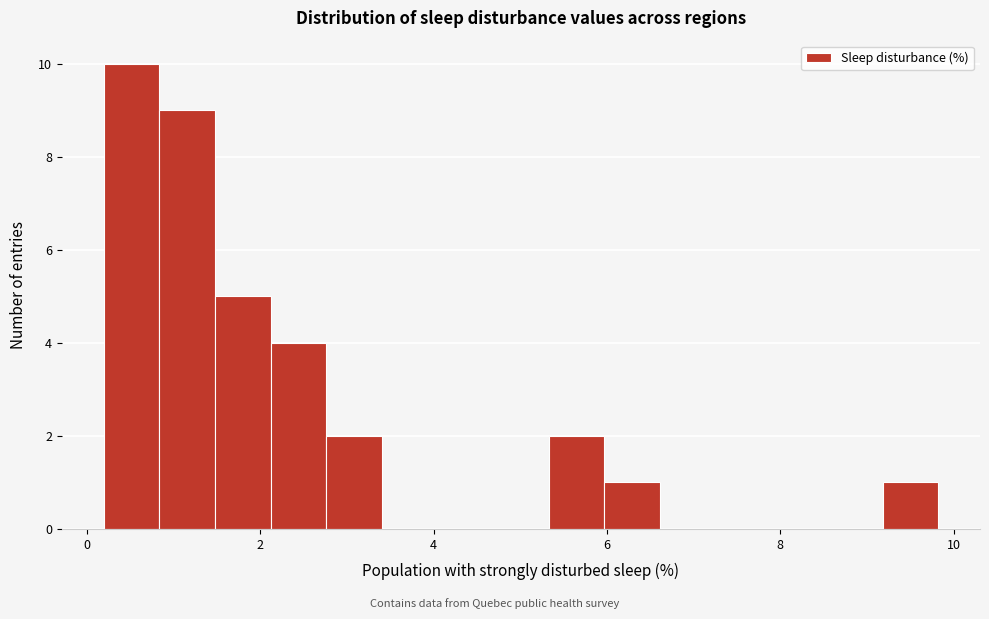

Around what value on the x-axis is the tallest bar? Give the approximate position of its centre, as read against the axis.

0.6